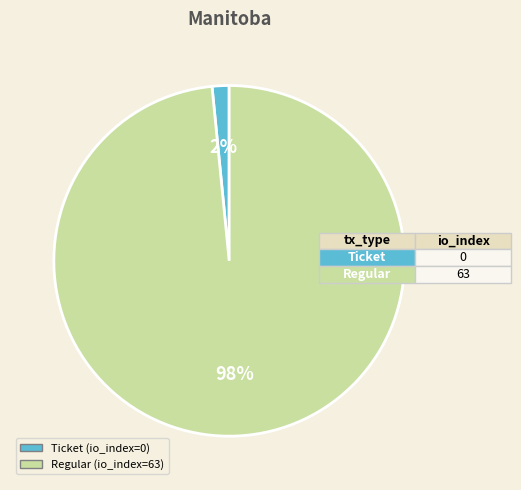

True or false: Regular (io_index=63) accounts for 98% of the total.

True